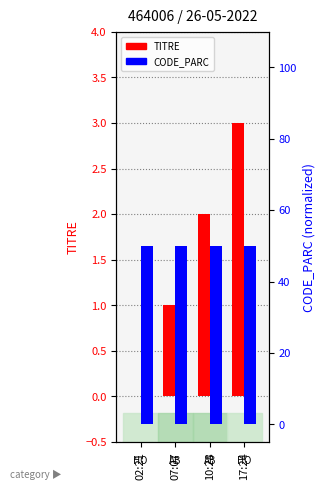

What is the spread (max minus min) of values at 02:21?

50